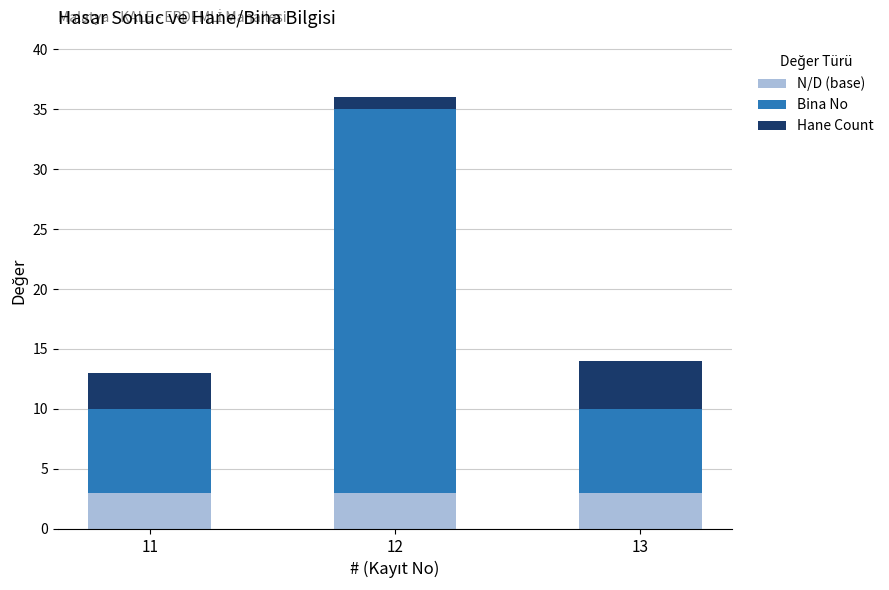

Does the chart contain stacked bars?

Yes